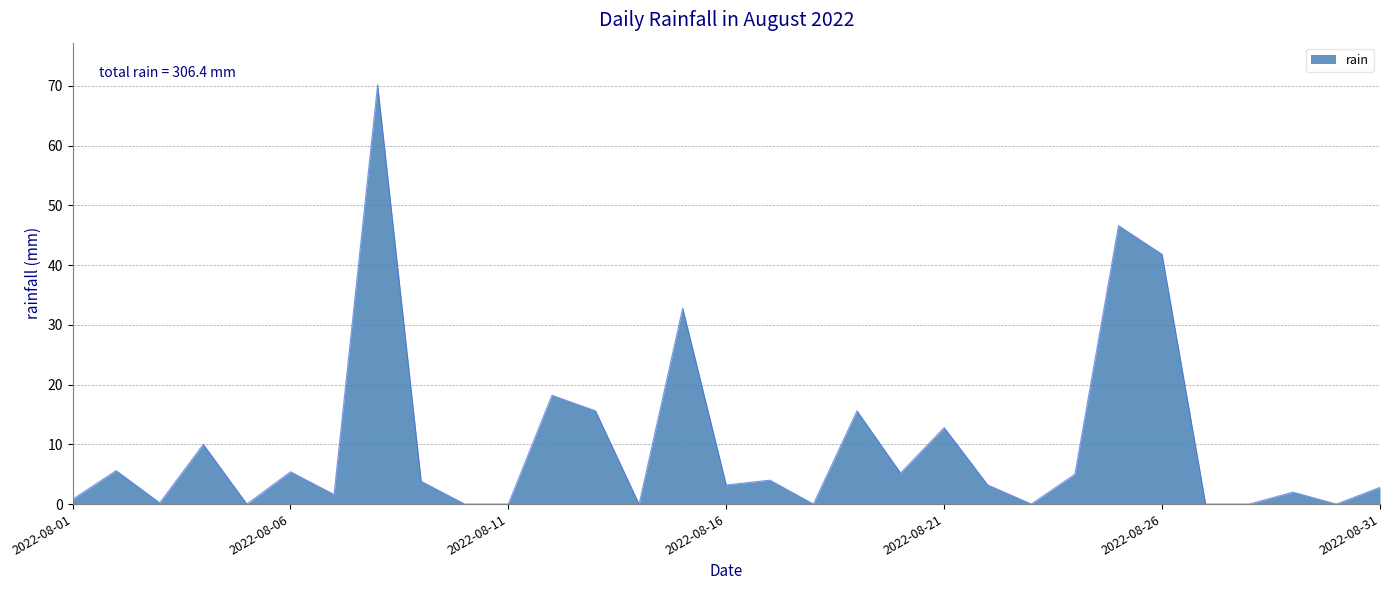

Does the chart have visible grid lines?

Yes